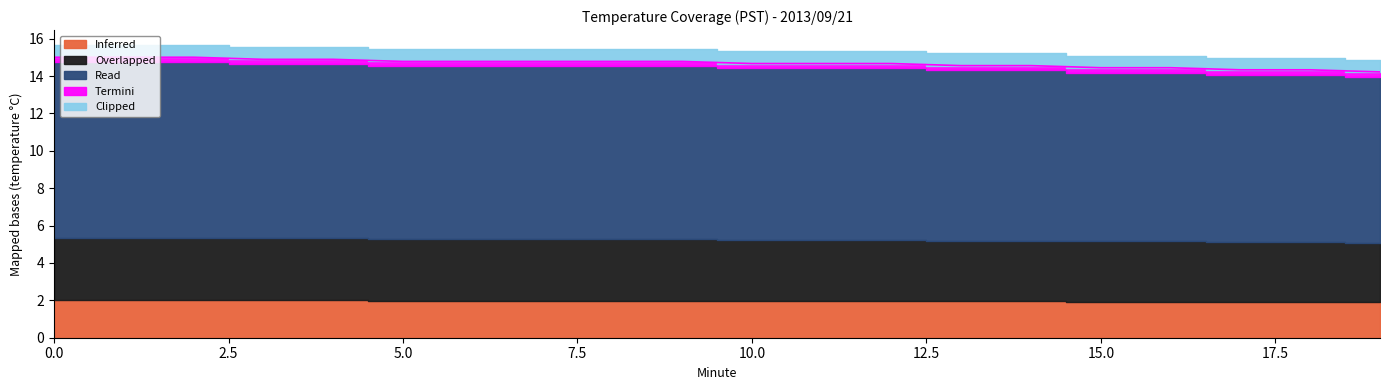

Rank the categories by Clipped value from lowest to highest.

19, 17, 18, 15, 16, 13, 14, 10, 11, 12, 5, 6, 7, 8, 9, 3, 4, 0, 1, 2